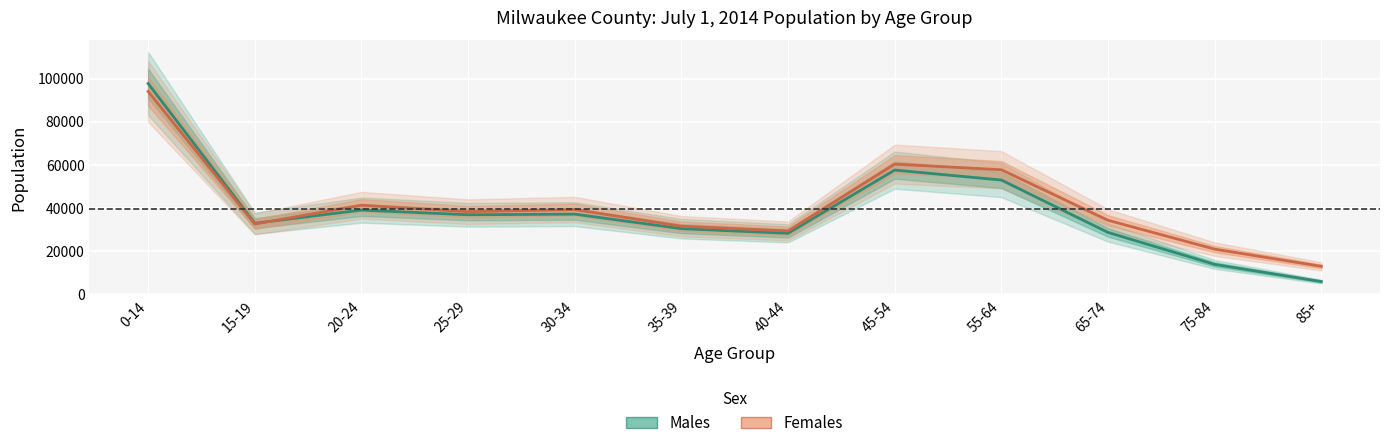

List the series in order of their peak value, highest first.

Males, Females